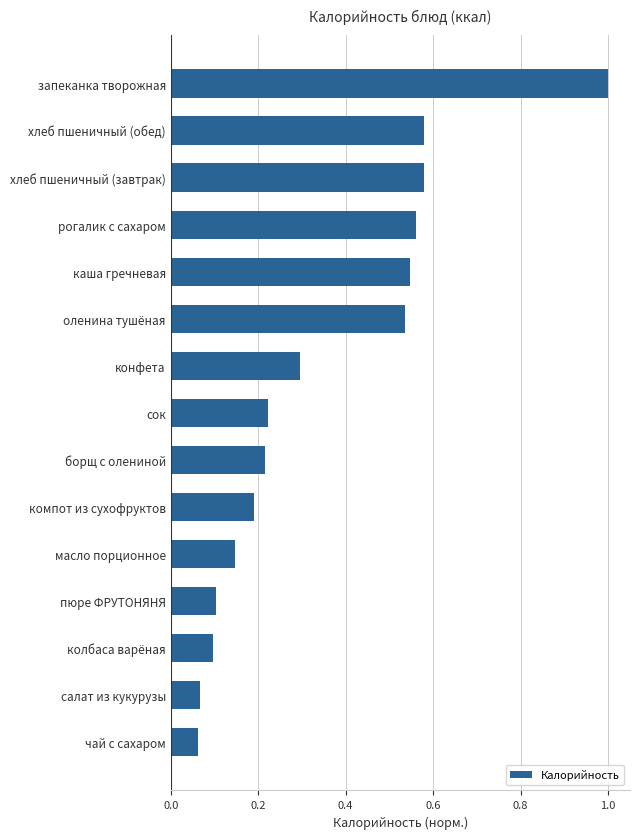

True or false: the data shows 0.2 at пюре ФРУТОНЯНЯ.

False